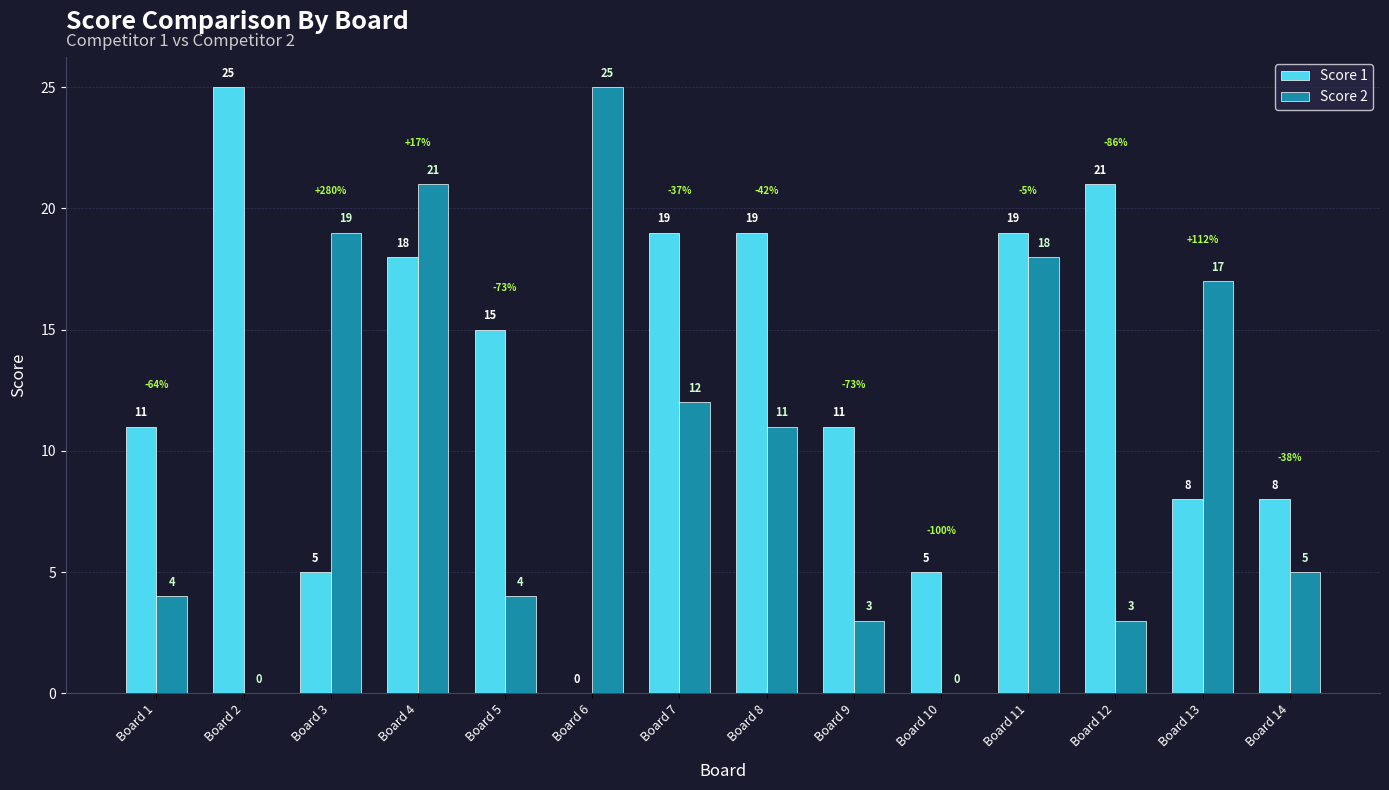

What is the greatest value displayed?

25